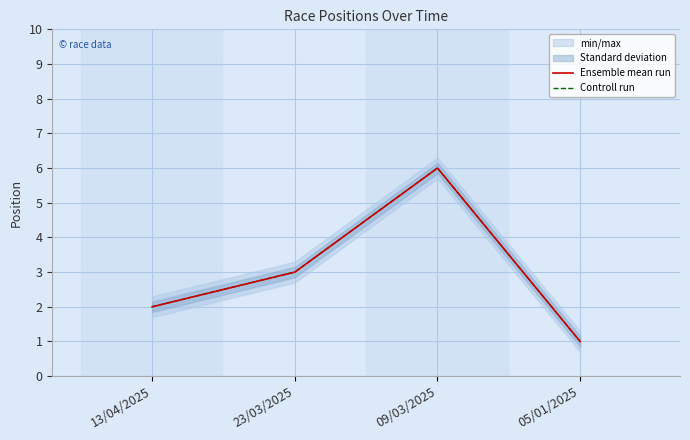

Reading left to right, extract all data points from this chart.

Ensemble mean run: 2	3	6	1
Controll run: 2	3	6	1